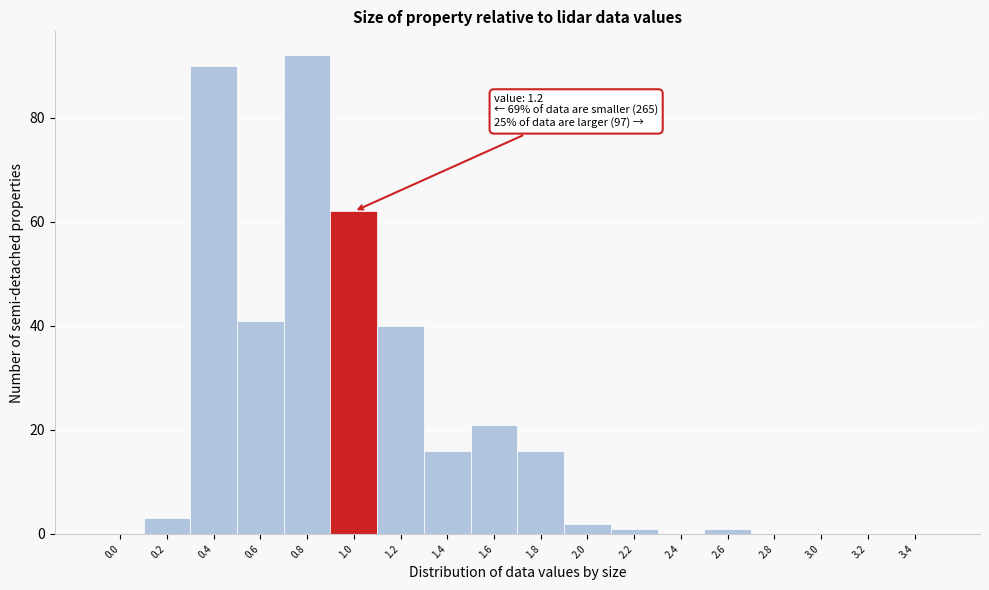

Reading right to left, extract all data points from this chart.

3.4=0	3.2=0	3.0=0	2.8=0	2.6=1	2.4=0	2.2=1	2.0=2	1.8=16	1.6=21	1.4=16	1.2=40	1.0=62	0.8=92	0.6=41	0.4=90	0.2=3	0.0=0